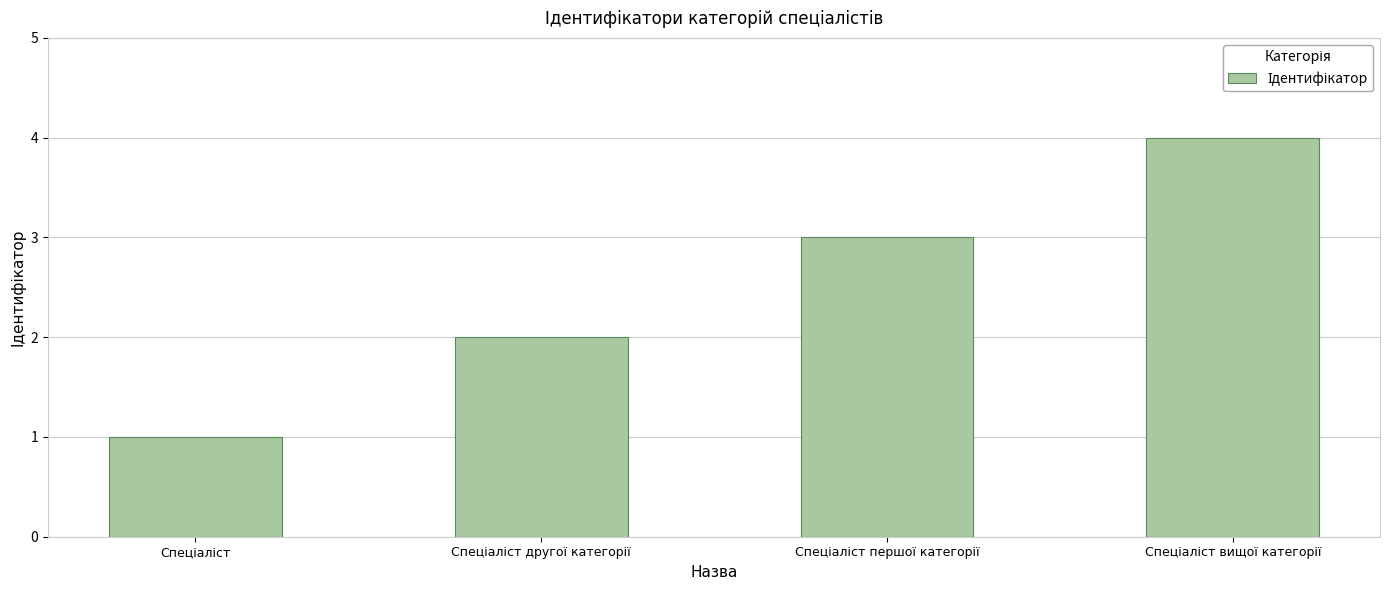

What is the value of the 4th bar from the left?

4